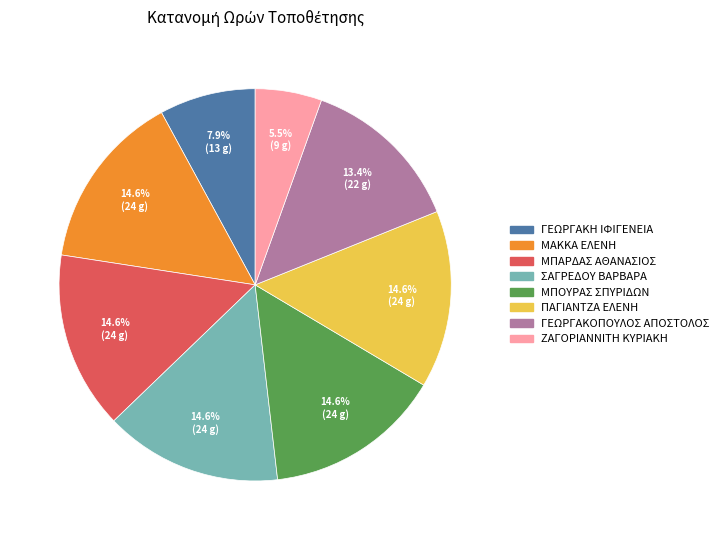

Does ΓΕΩΡΓΑΚΟΠΟΥΛΟΣ ΑΠΟΣΤΟΛΟΣ represent more than half of the total?

No